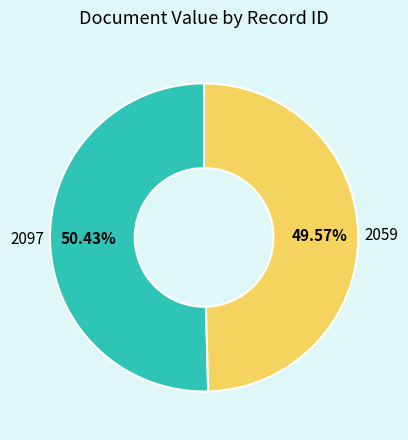

True or false: 2059 accounts for 50% of the total.

True